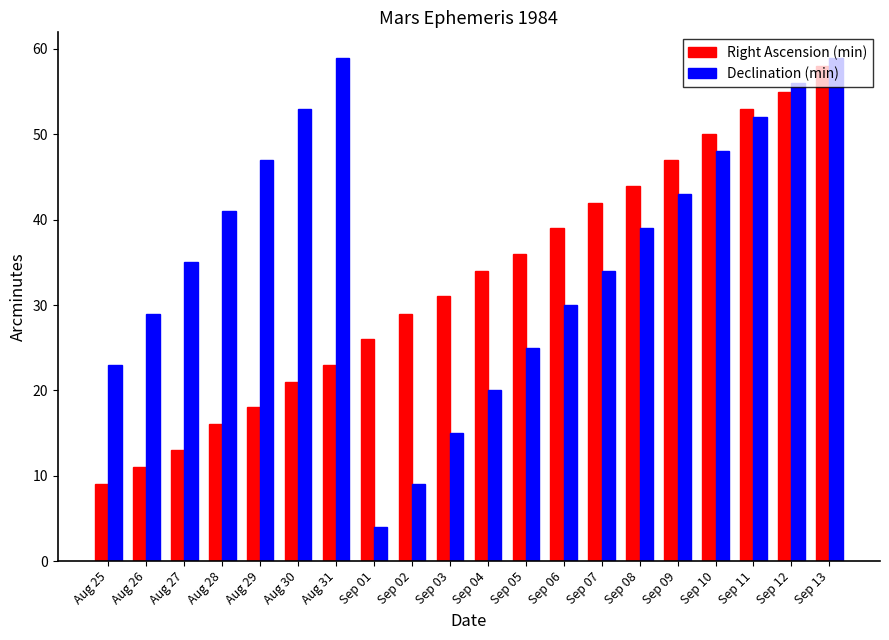

Which series has the largest range (max minus min)?

Declination (min)